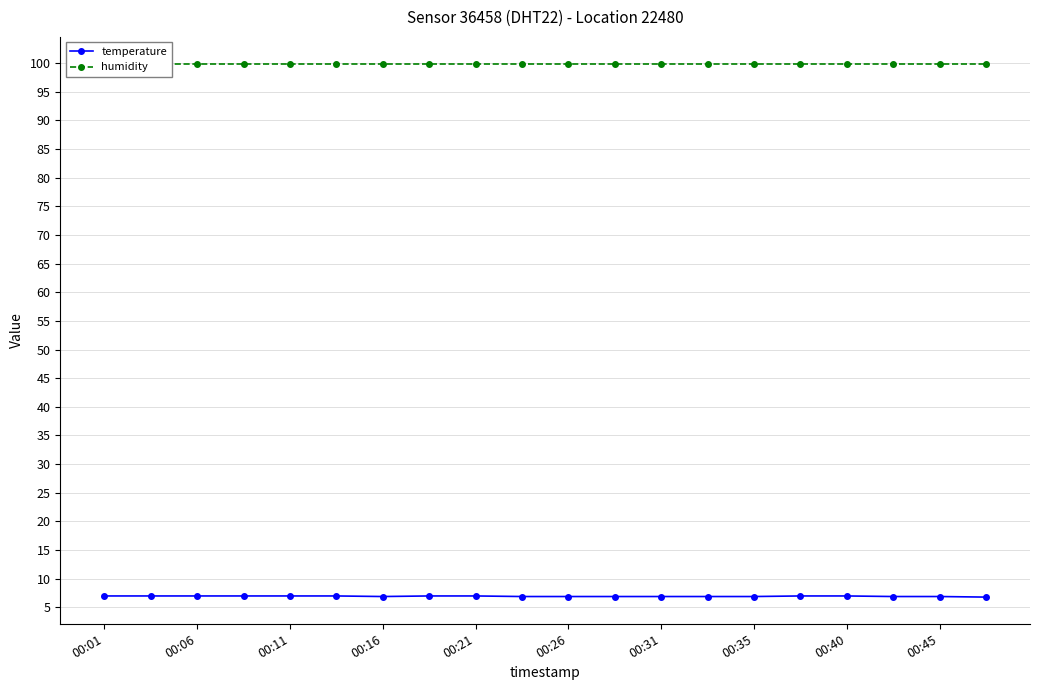

True or false: temperature and humidity intersect in this chart.

False